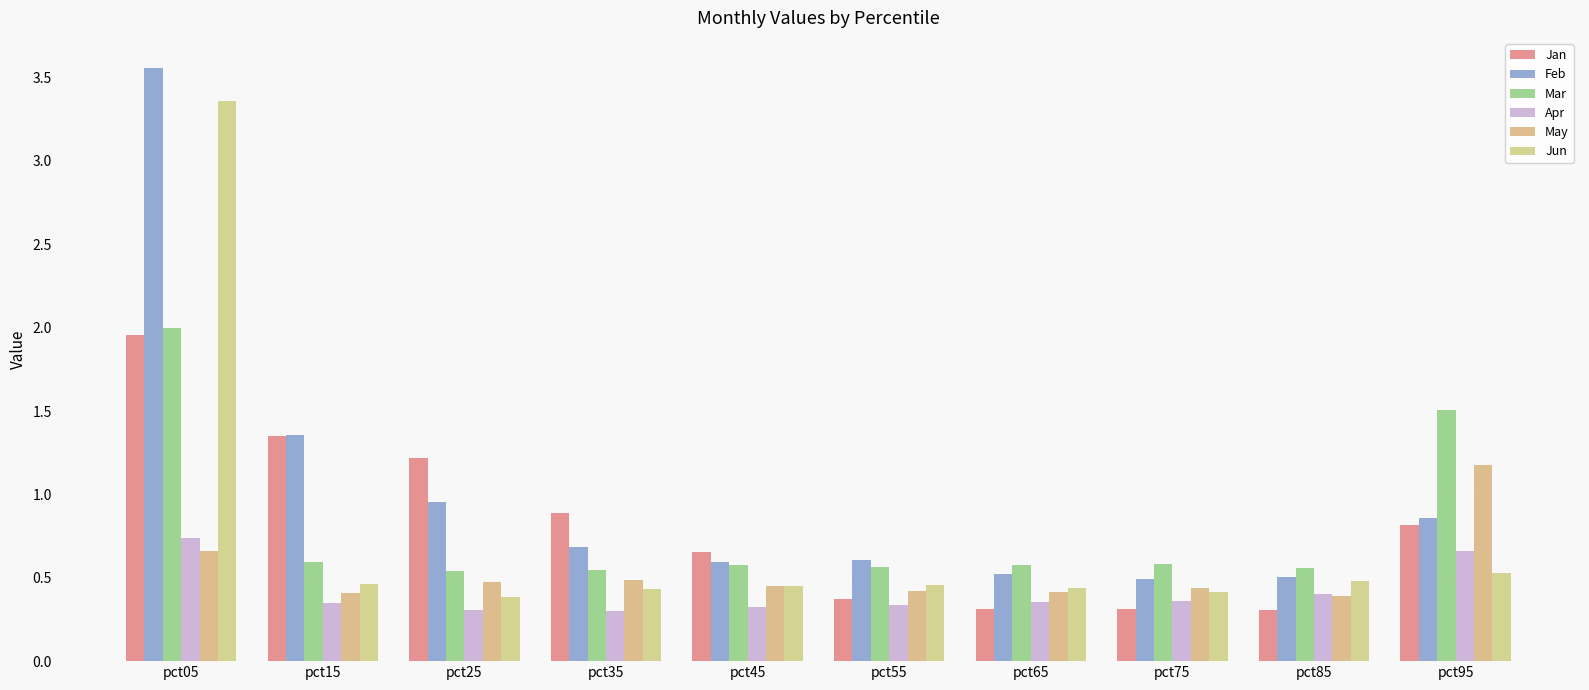

The value of Mar at pct75 is 1.0. True or false?

False